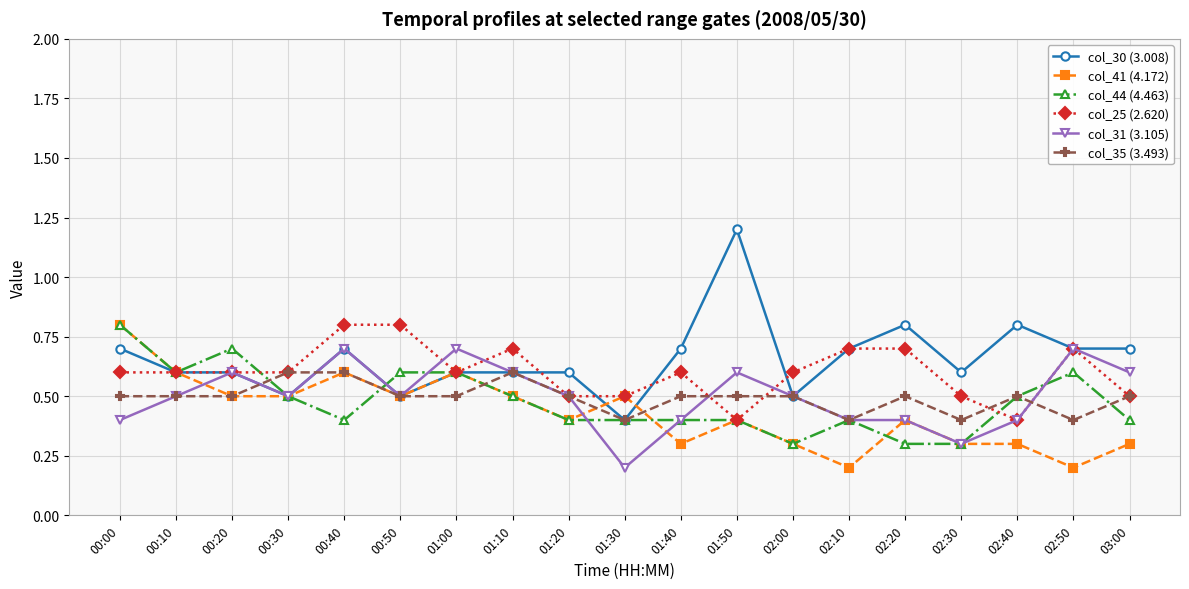

Is it true that col_30 (3.008) equals 0.7 at 02:50?

True